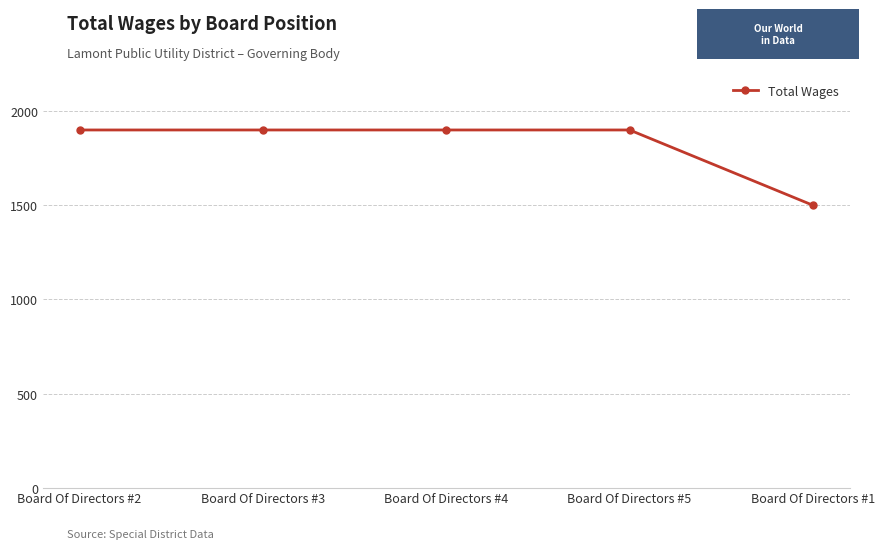

Approximately how many times larger is the value at Board Of Directors #5 compared to Board Of Directors #1?

1.3